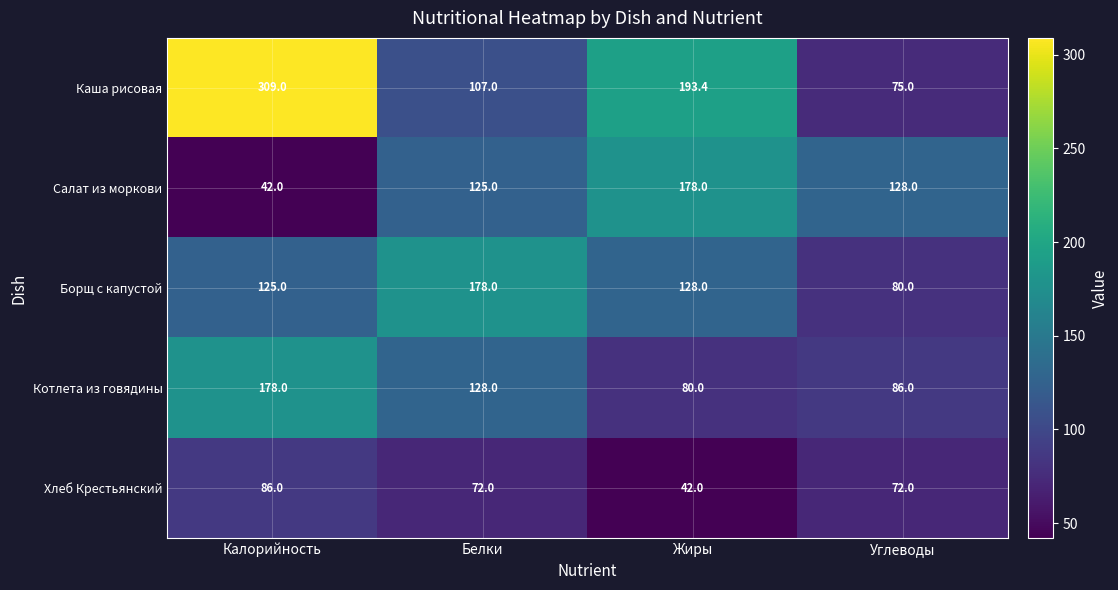

Is it true that Борщ с капустой equals 87.1 at Жиры?

False